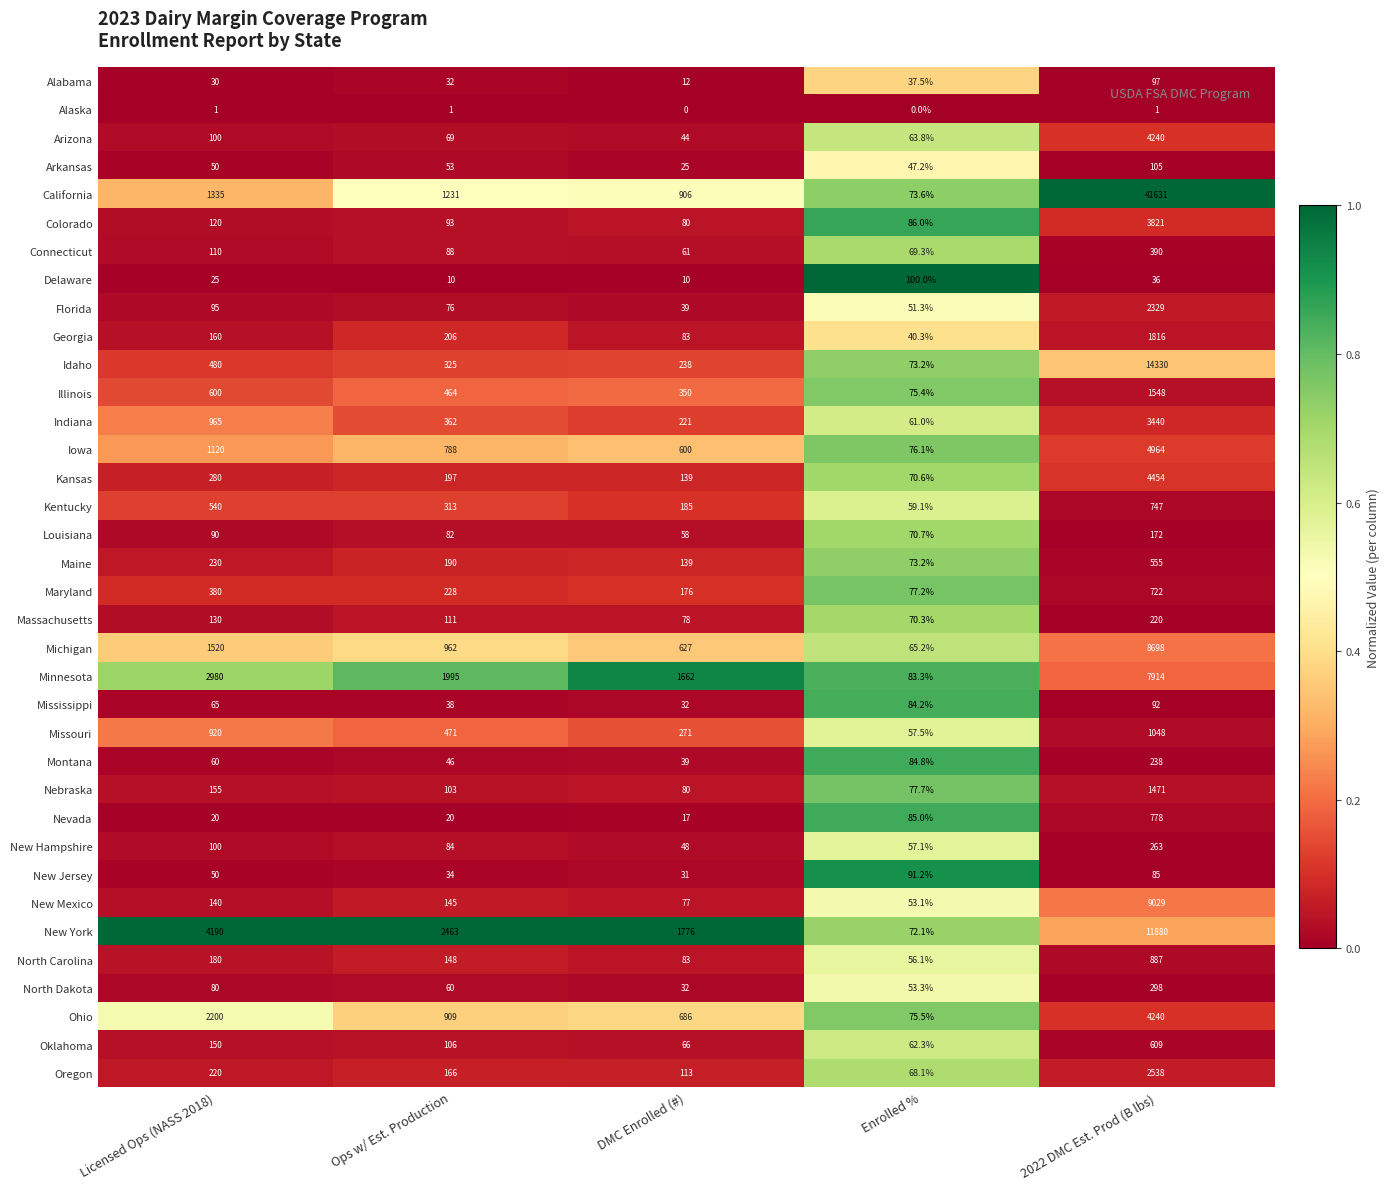

Which series has the widest spread of values?

California